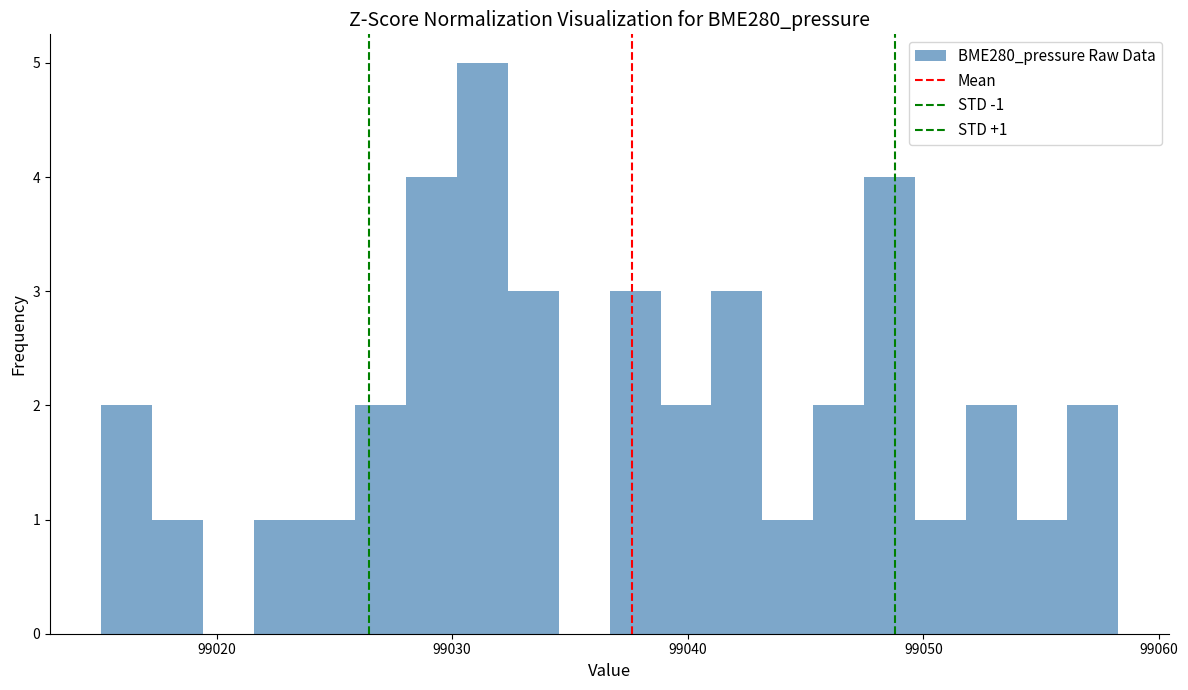

Read against the x-axis, roughly where is the centre of the tallest bar?

99031